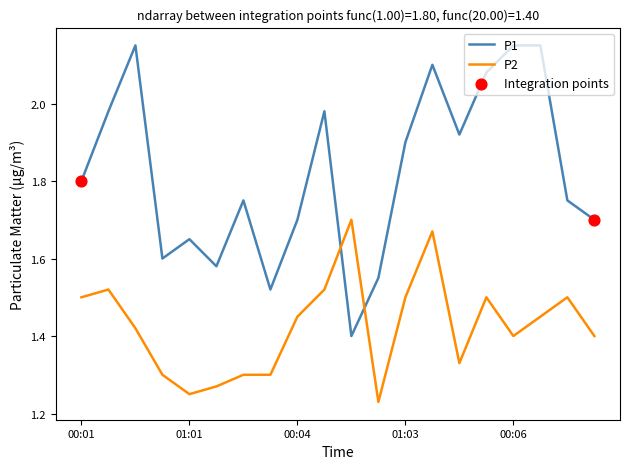

Which series has the largest total across all categories?

P1